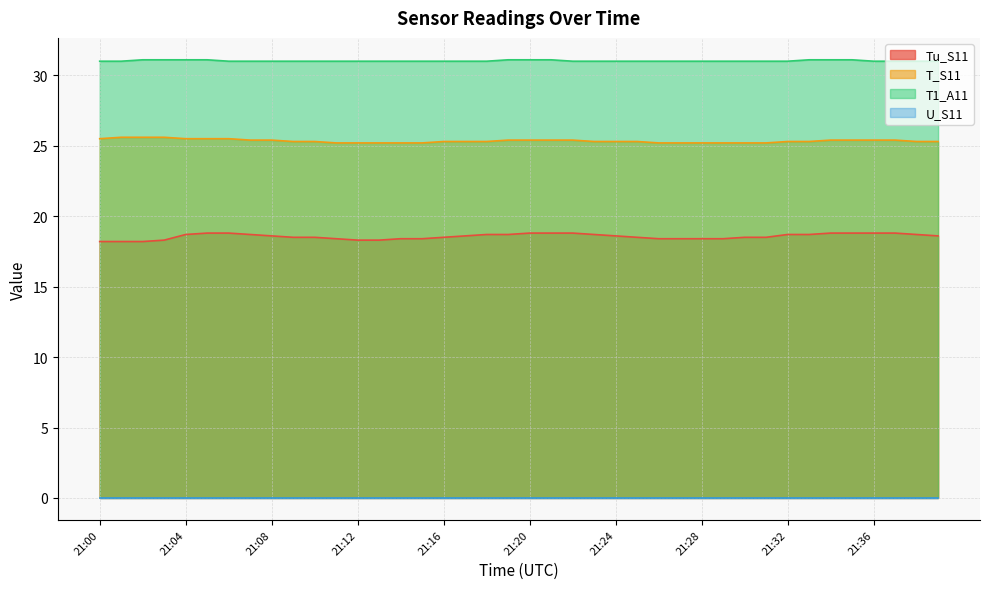

What is the average value of the Tu_S11 series?

18.6